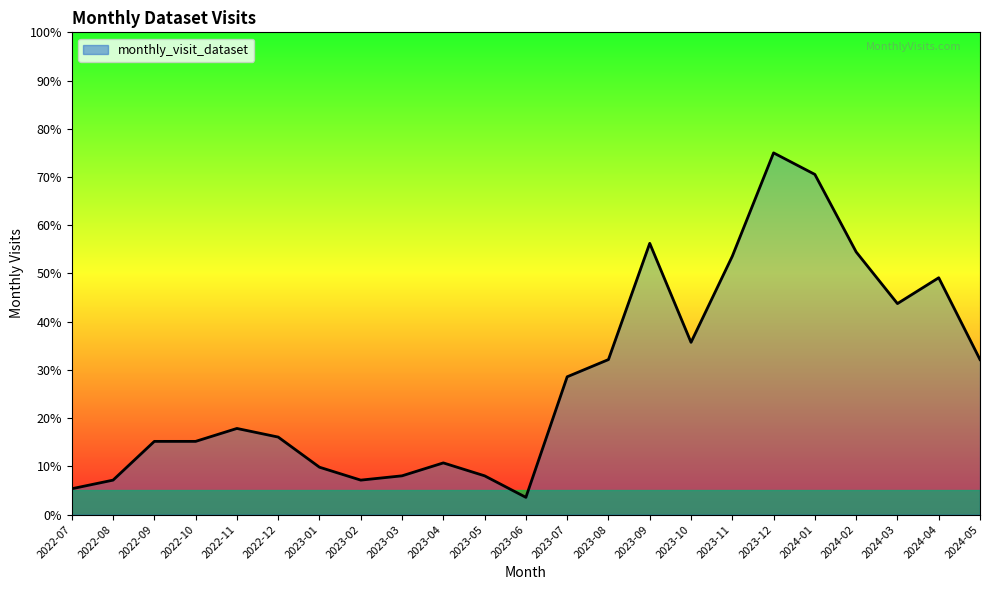

At which label does the data first exceed 17?

2022-11